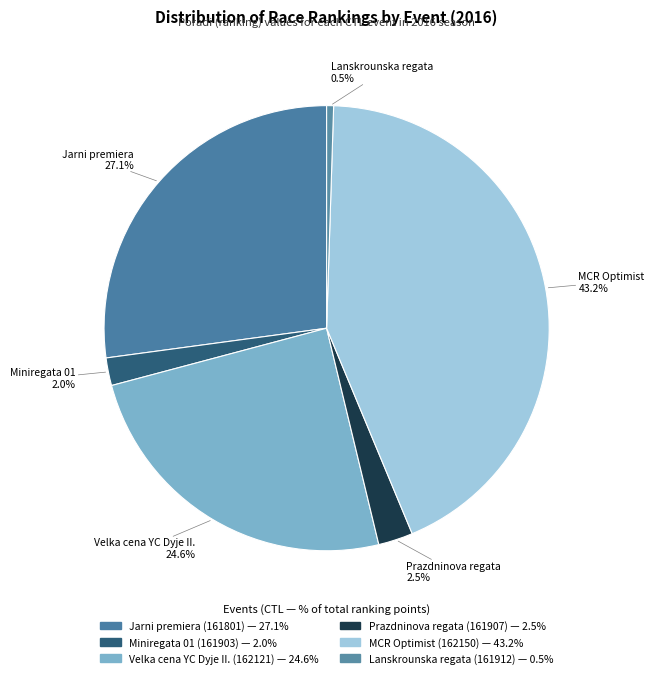

Count the number of slices in the pie.

6